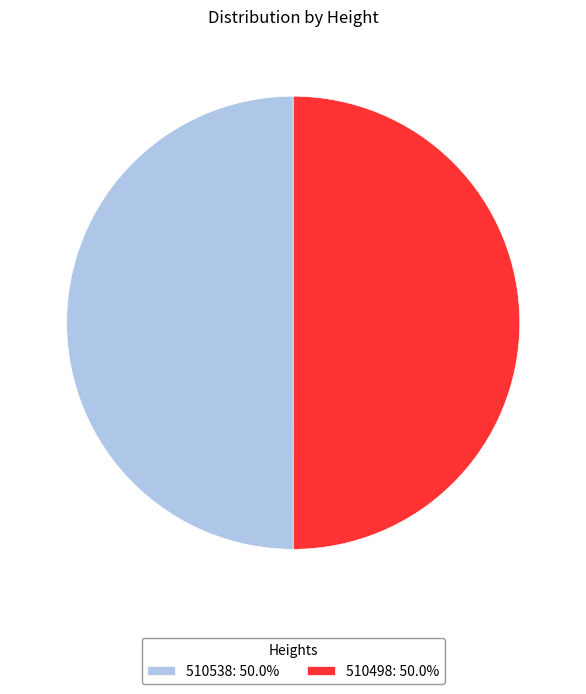

What is the ratio of the value at 510498: 50.0% to the value at 510538: 50.0%?

1.0